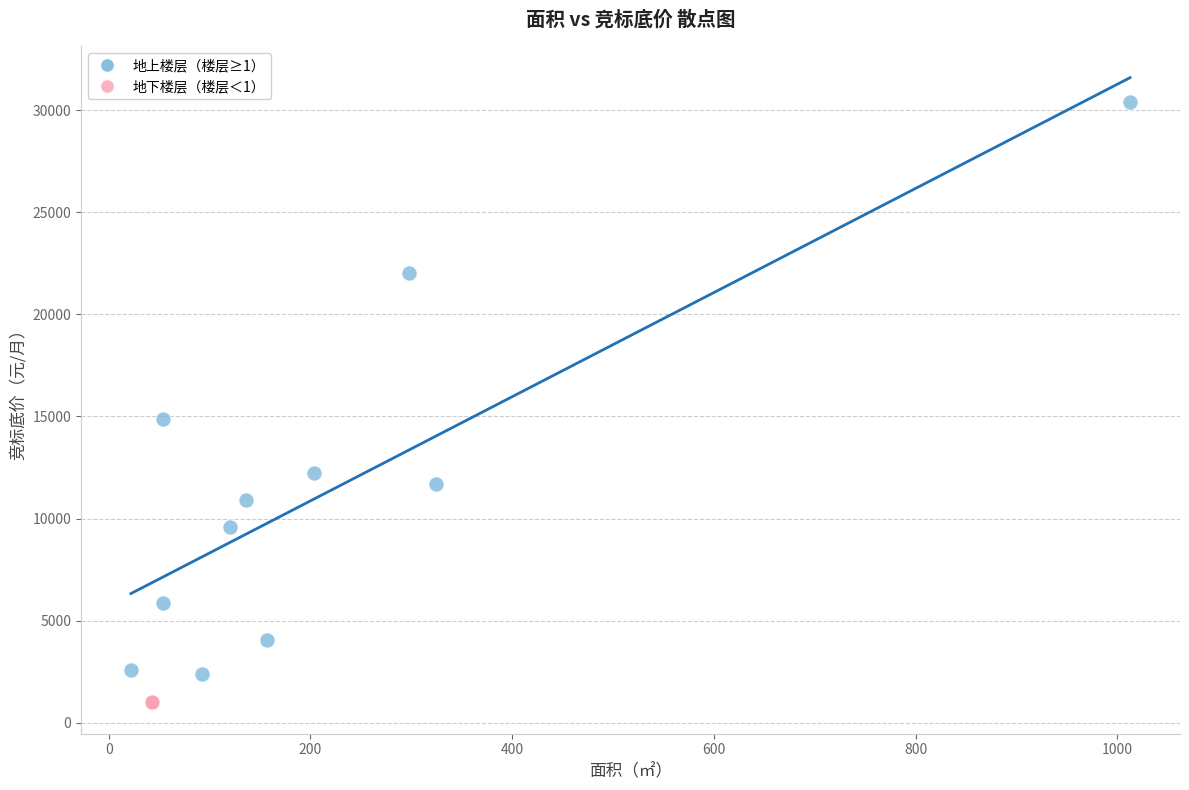

Which series reaches the maximum Y coordinate?

地上楼层（楼层≥1）